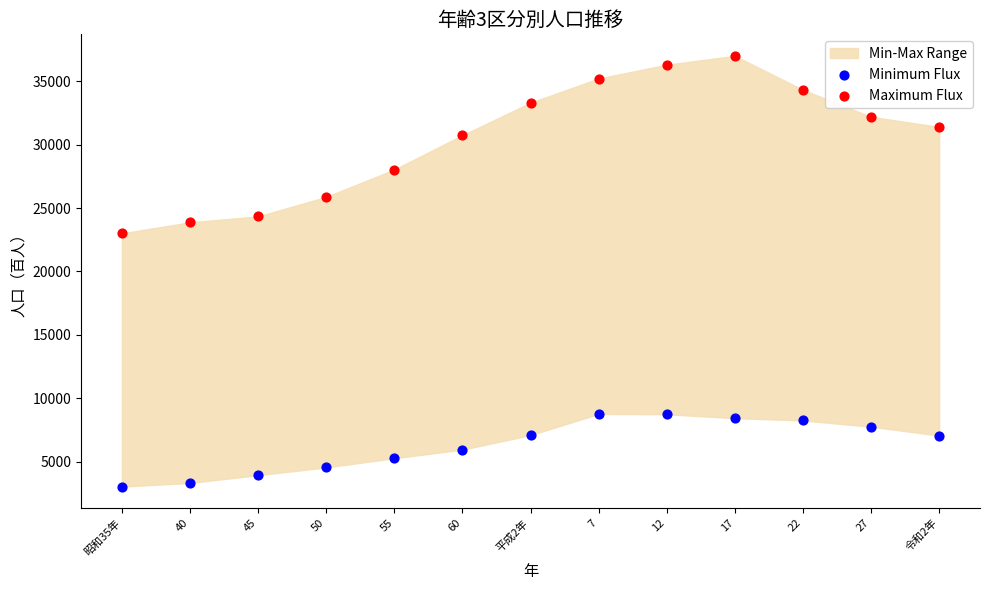

Which series reaches the maximum Y coordinate?

Maximum Flux